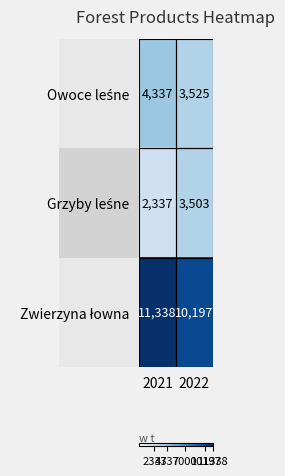

Which category has the highest value across all series?

2021